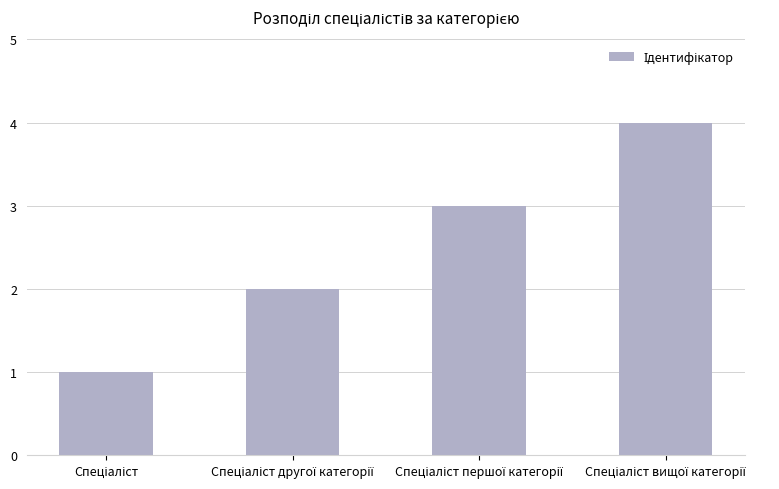

What is the sum of all values?

10